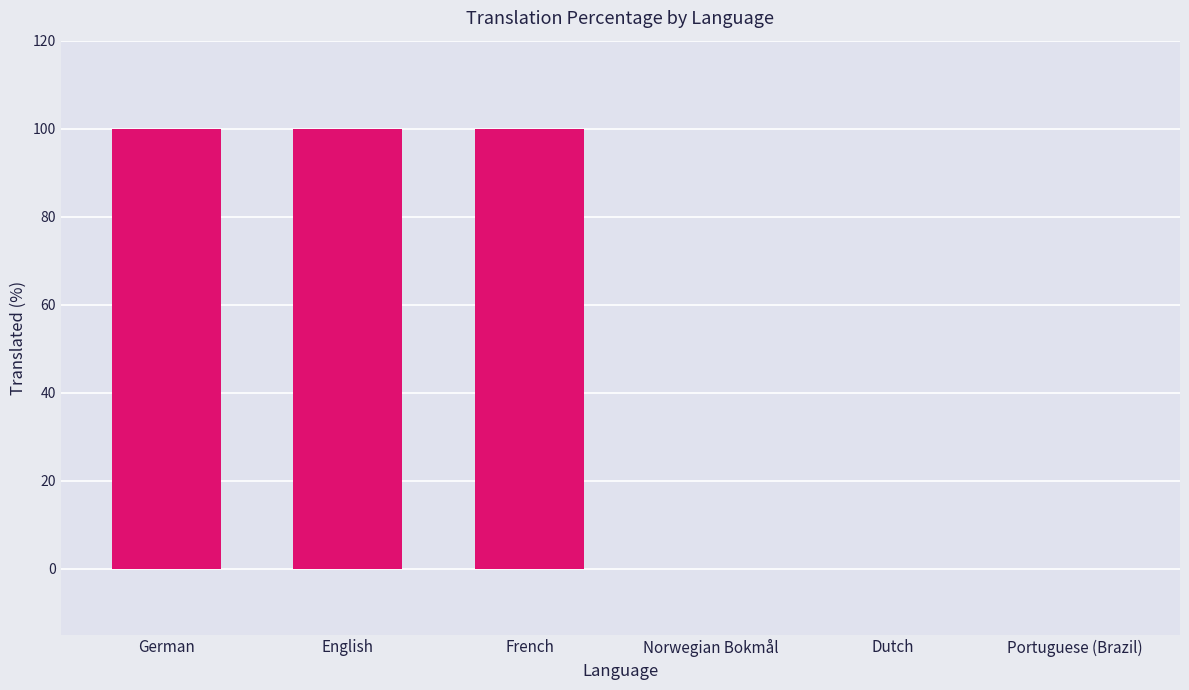

Is it true that the value at French is 163?

False